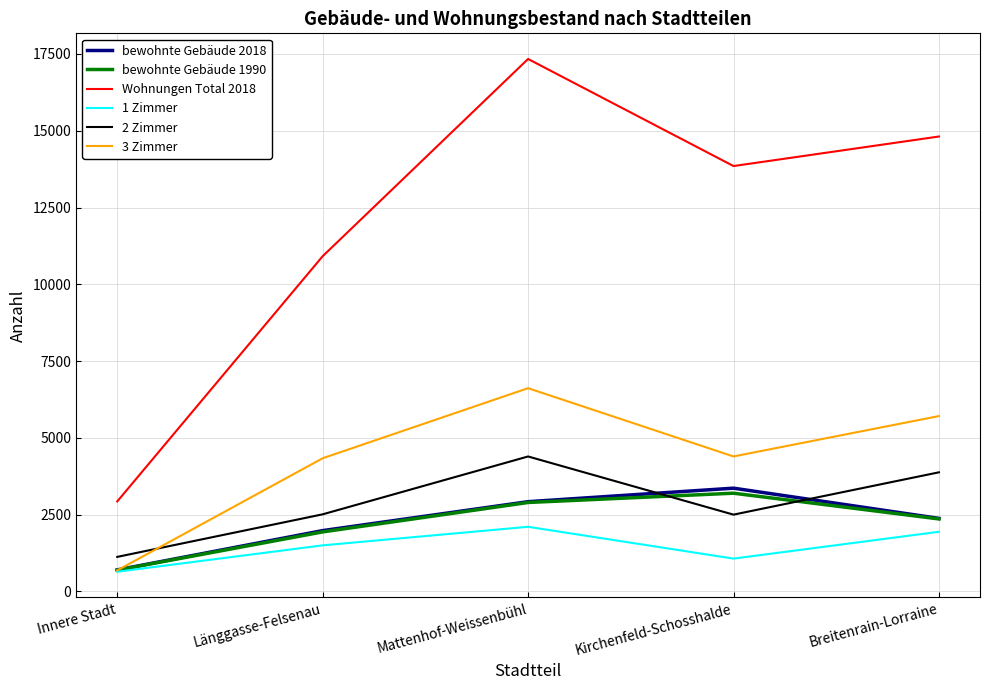

Does the chart have visible grid lines?

Yes